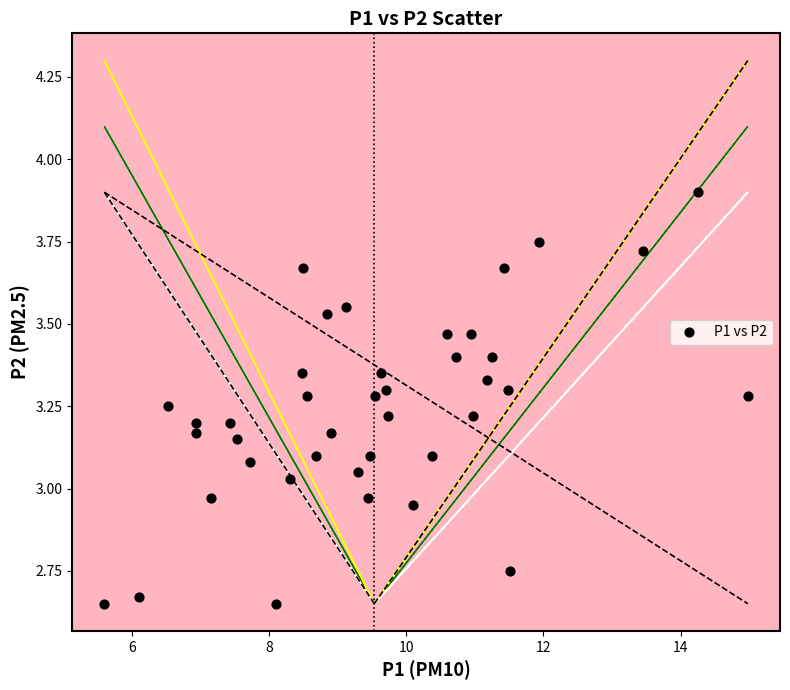

What is the range of X values (max minus min)?

9.4